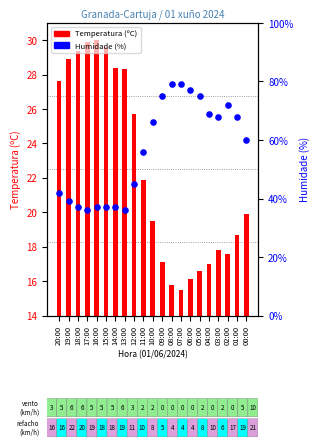

What is the total value across all series at 19:00?

67.9